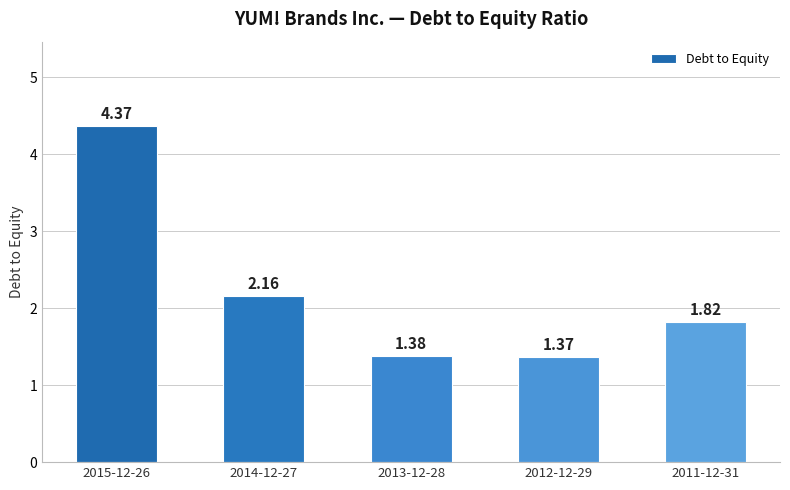

What is the label of the 1st bar from the right?

2011-12-31